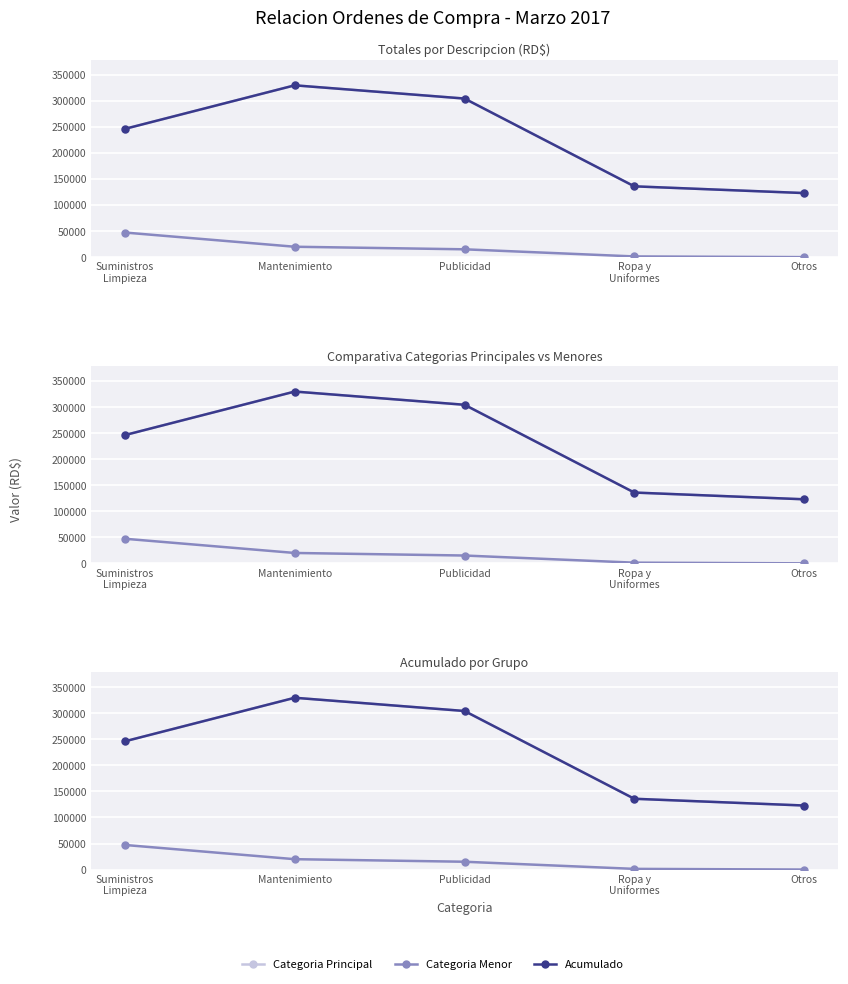

Does the chart display data point markers on the line(s)?

Yes